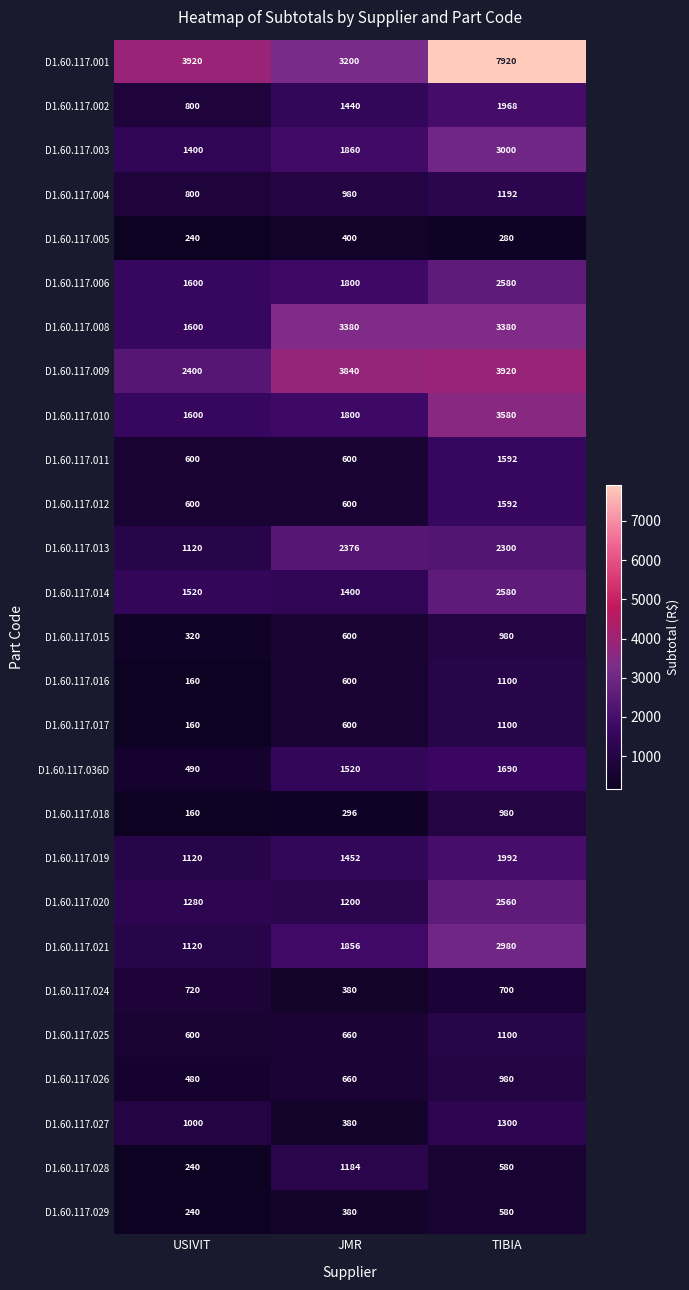

At which category is the sum across all series the highest?

TIBIA